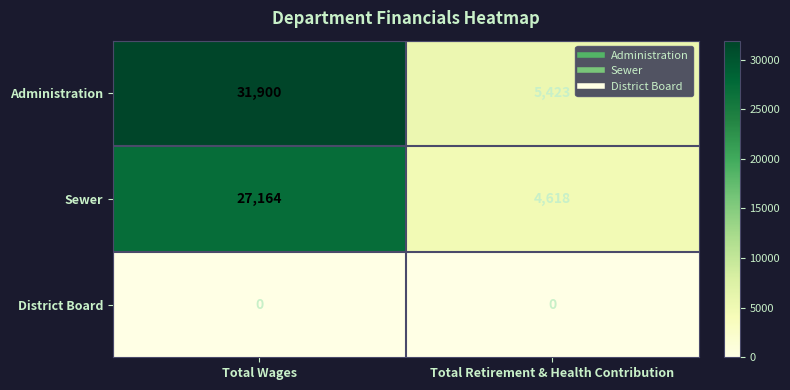

The Administration series shows 1918 at Total Retirement & Health Contribution. True or false?

False